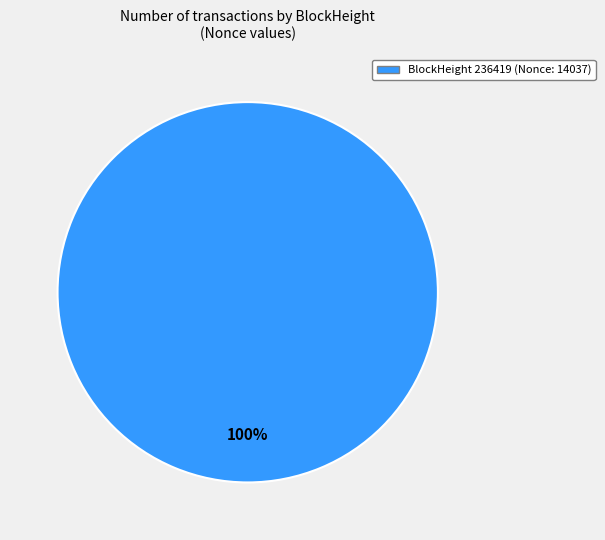

Is there any slice that represents more than half of the pie?

Yes